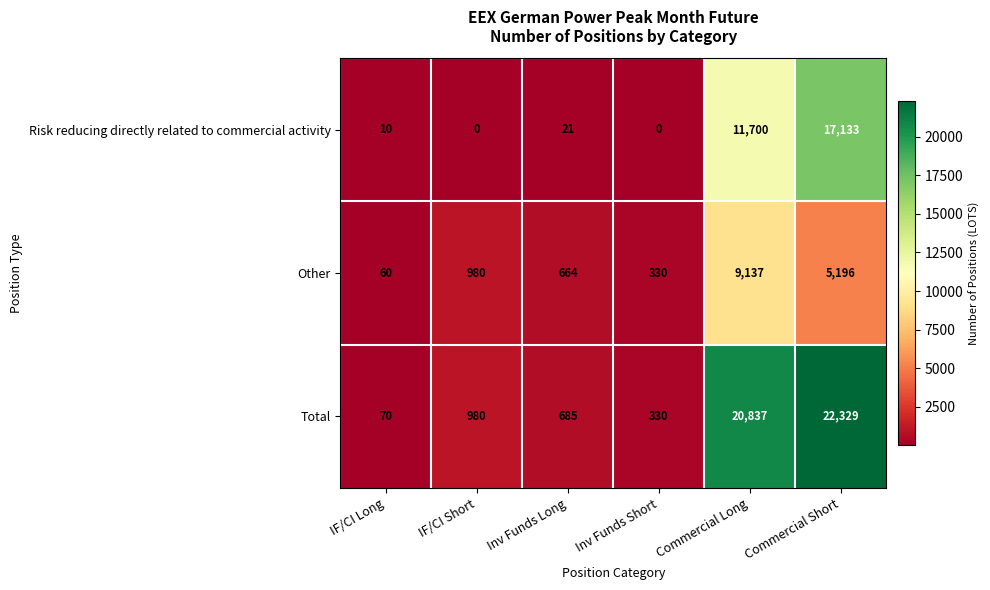

The Risk reducing directly related to commercial activity series shows 5 at IF/CI Long. True or false?

False